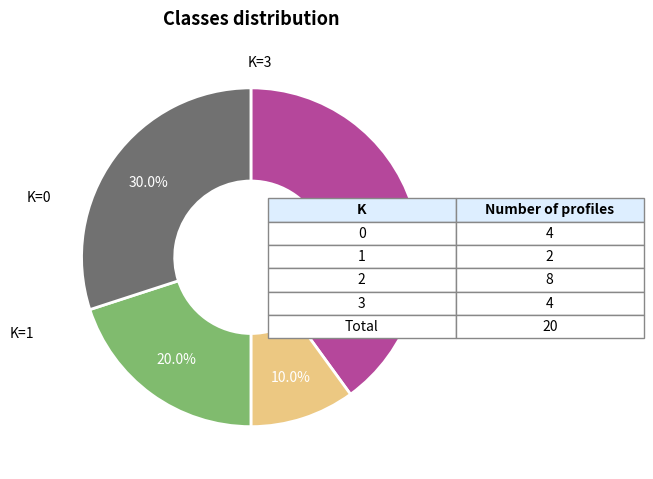

Does any single category account for the majority?

No